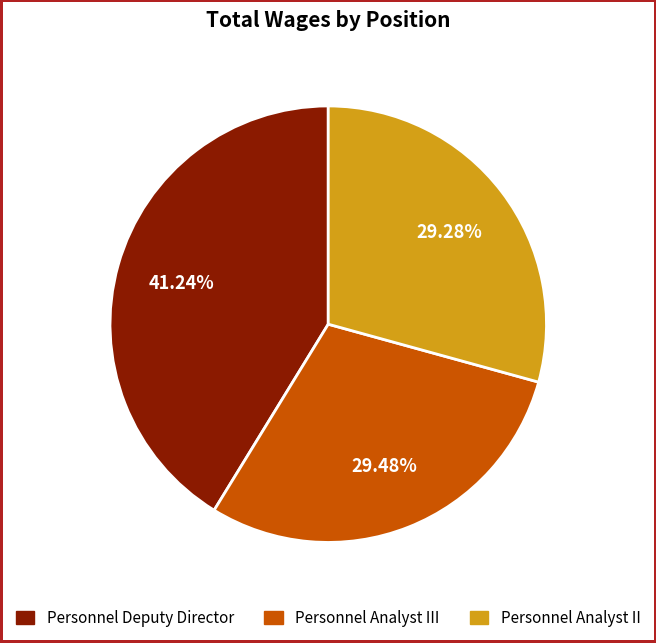

How many slices are in this pie chart?

3